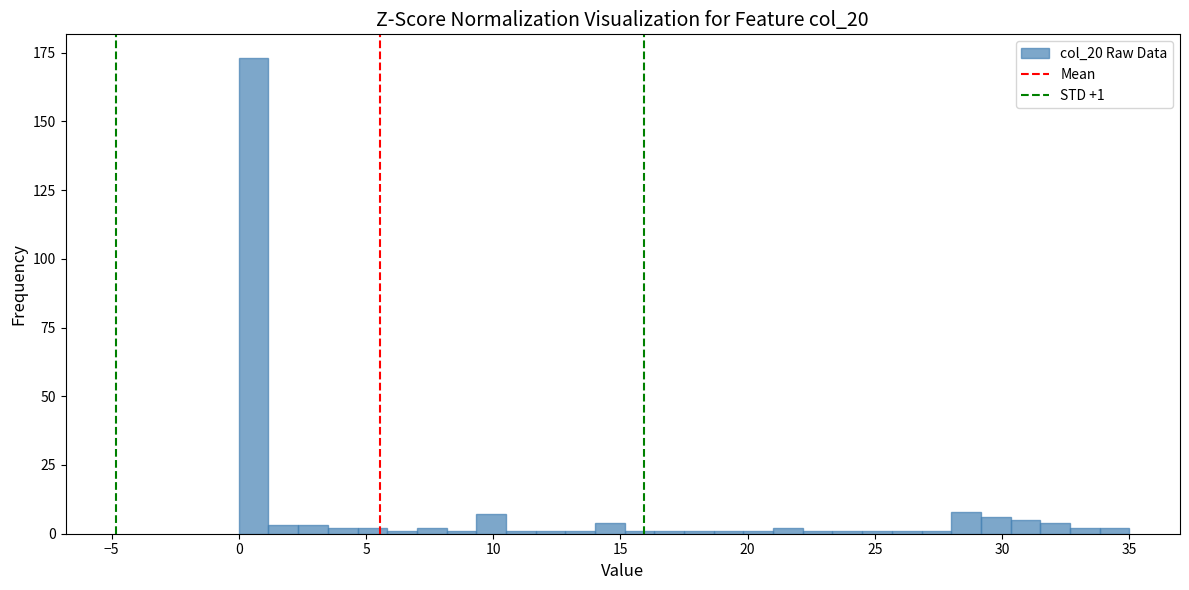

Around what value on the x-axis is the tallest bar? Give the approximate position of its centre, as read against the axis.

0.5